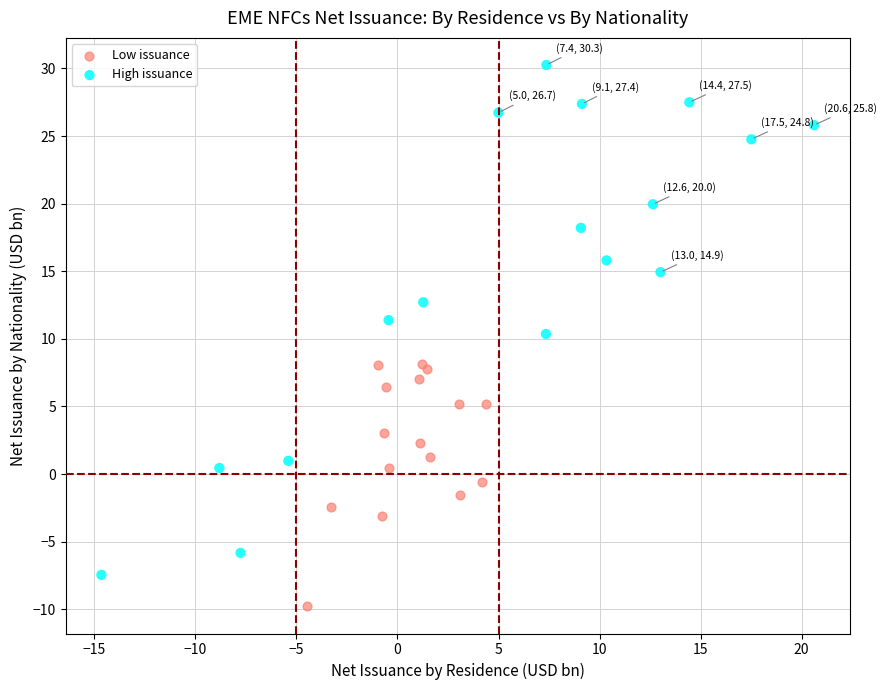

Which series contains the lowest Y value?

Low issuance